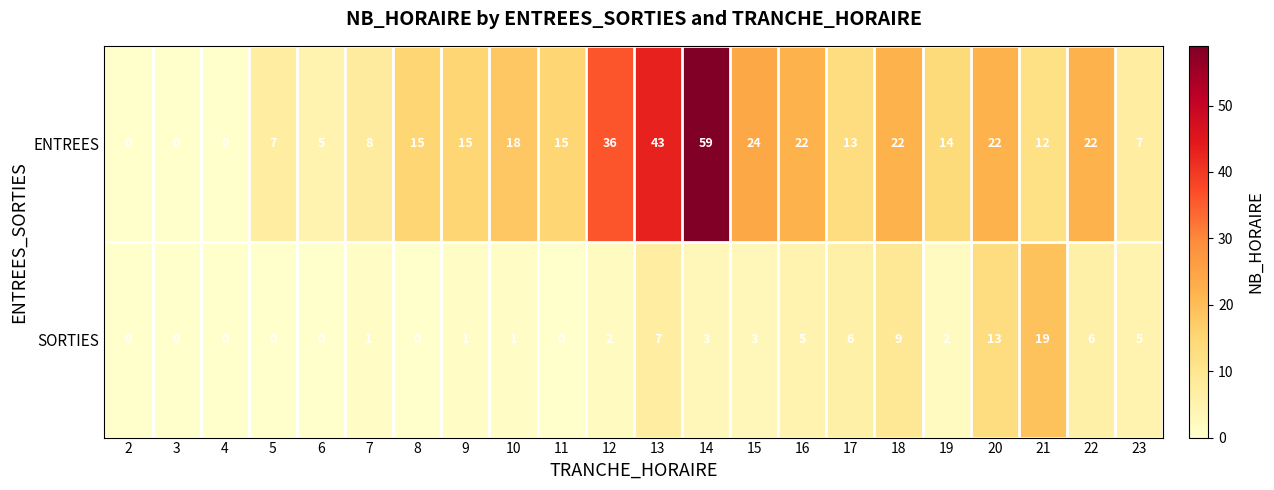

Which series has the largest total across all categories?

ENTREES